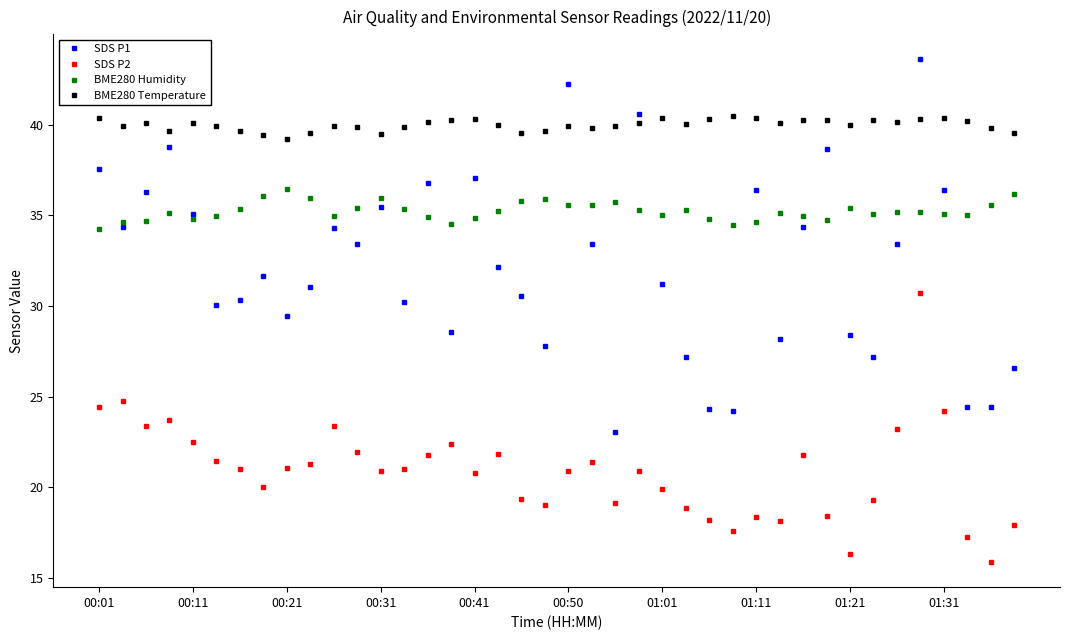

Is this an area chart (filled region under the line)?

No